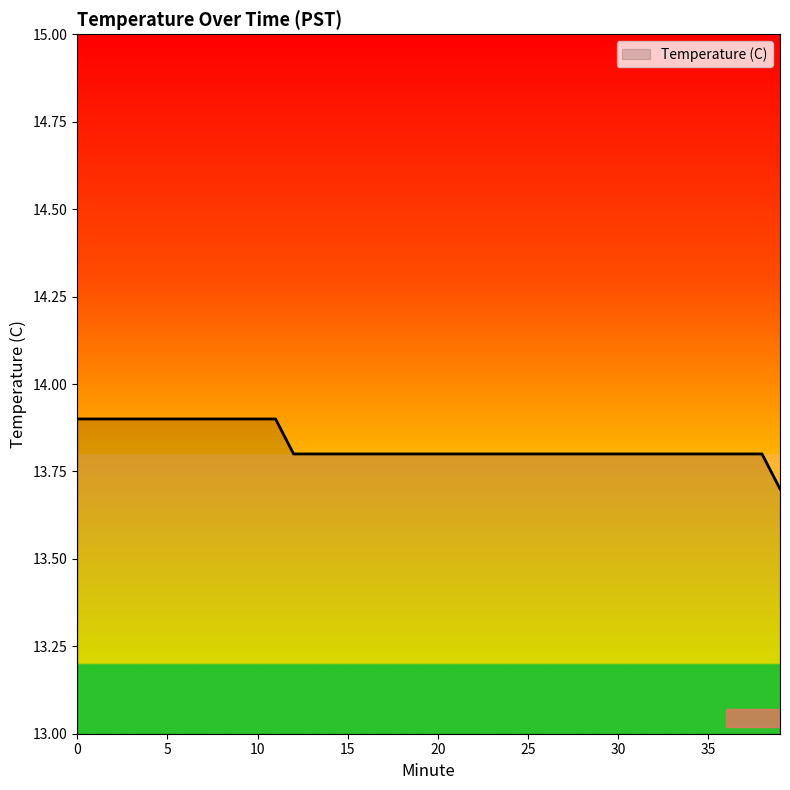

What is the minimum value shown in the chart?

13.7